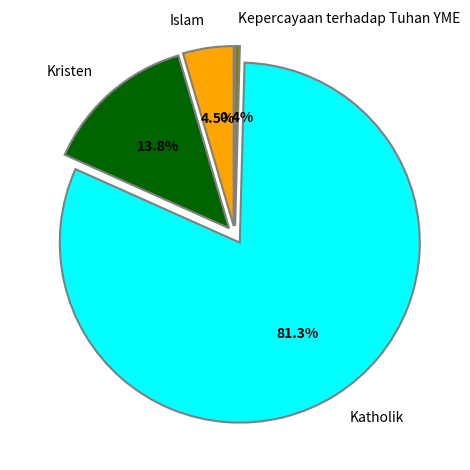

Which has a higher value, Islam or Kepercayaan terhadap Tuhan YME?

Islam